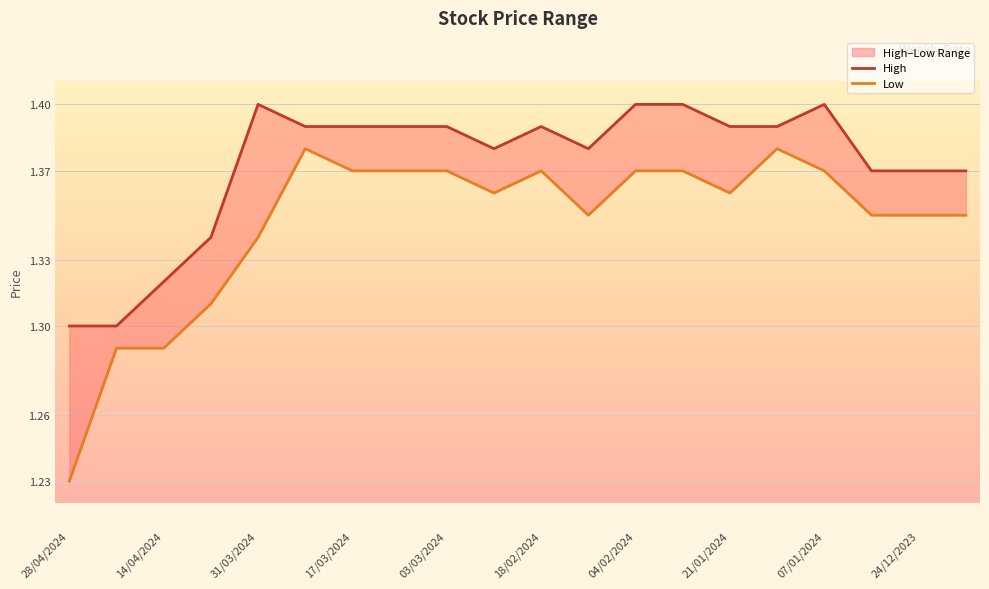

Between 03/03/2024 and 17, which series saw the biggest shift?

High